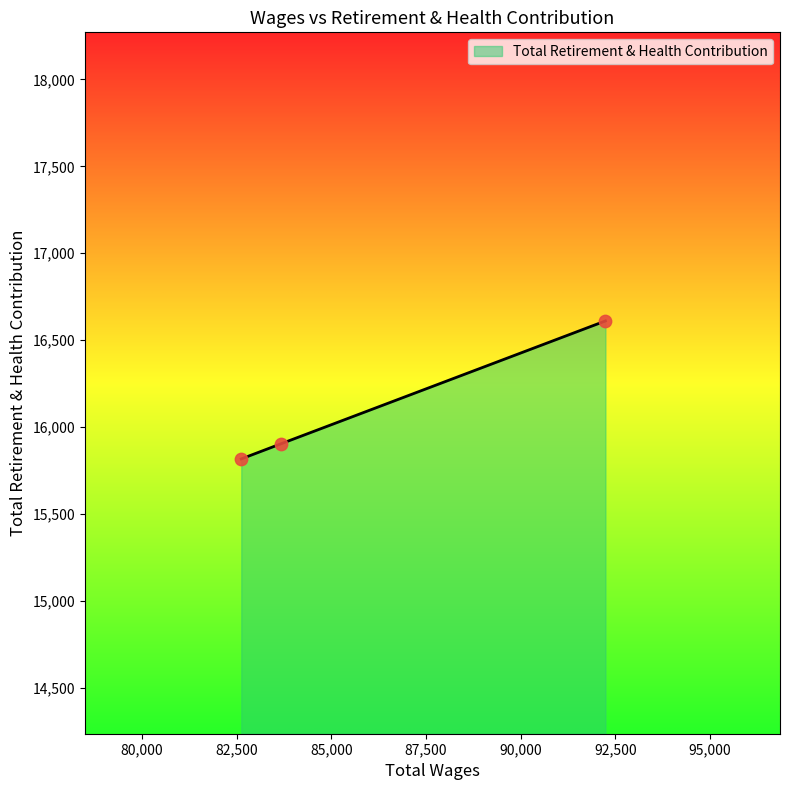

What is the minimum value shown in the chart?

15816